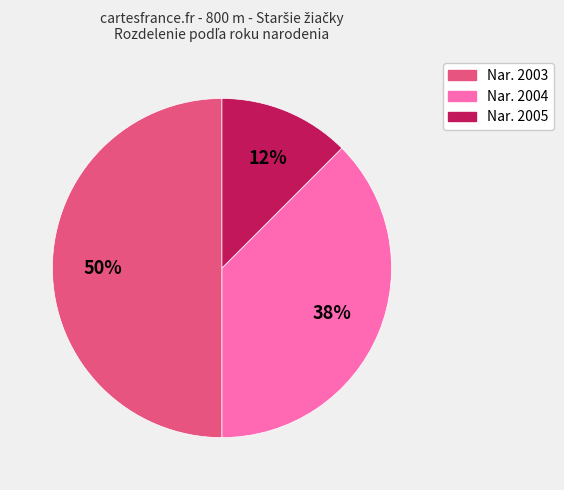

To the nearest percent, what is the average slice percentage?

33%